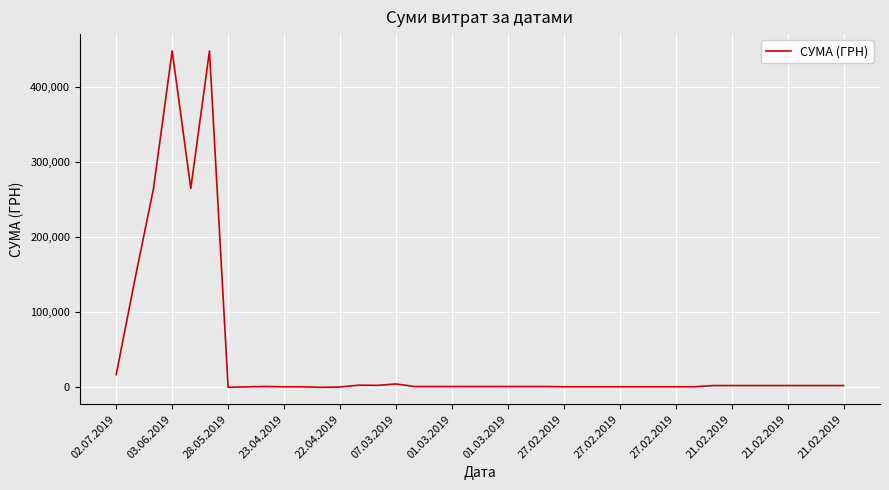

What is the greatest value displayed?

447688.6